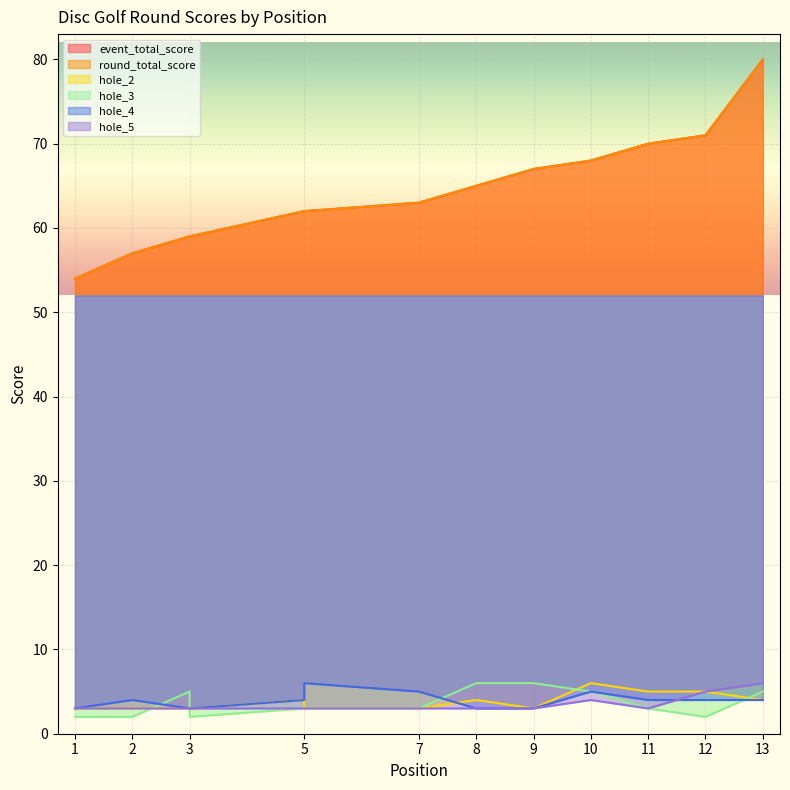

Is it true that hole_4 equals 2 at 5?

False